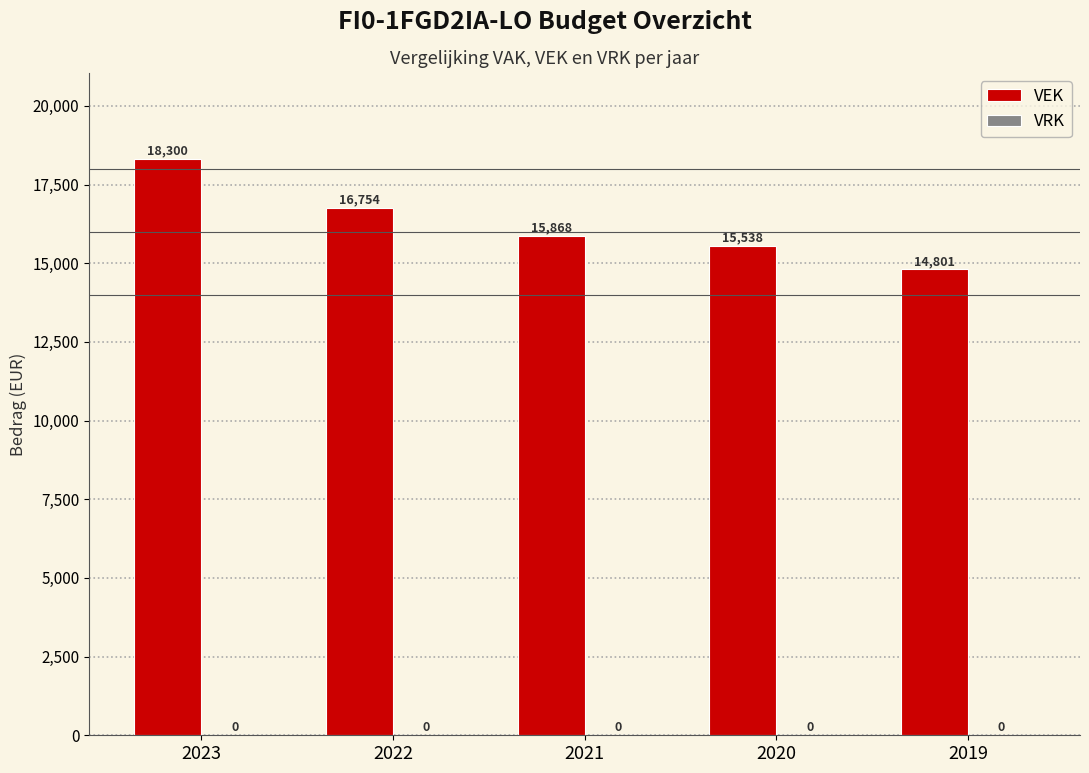

True or false: the data shows 27129 at 2022.

False